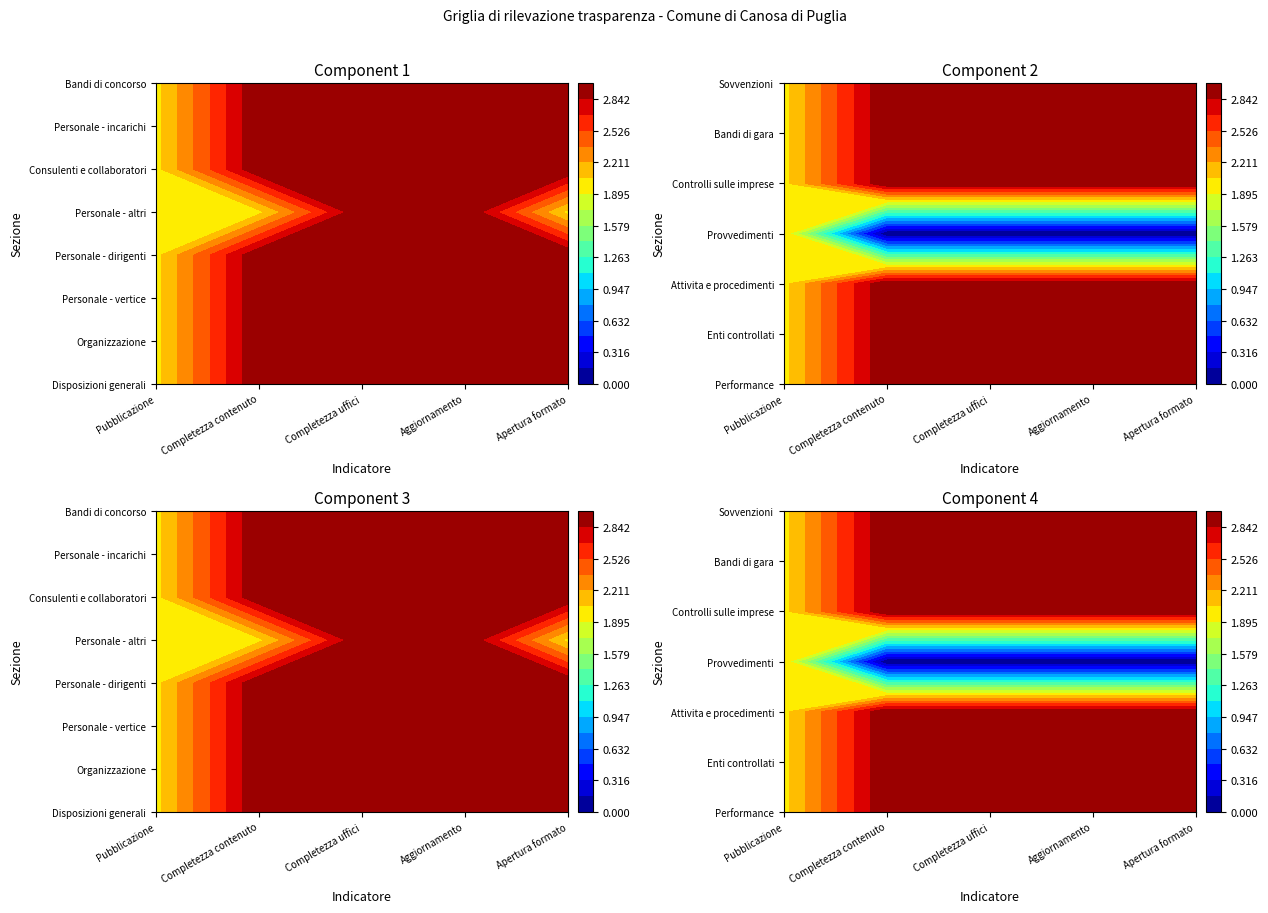

Which label corresponds to the largest value in the chart?

Completezza contenuto